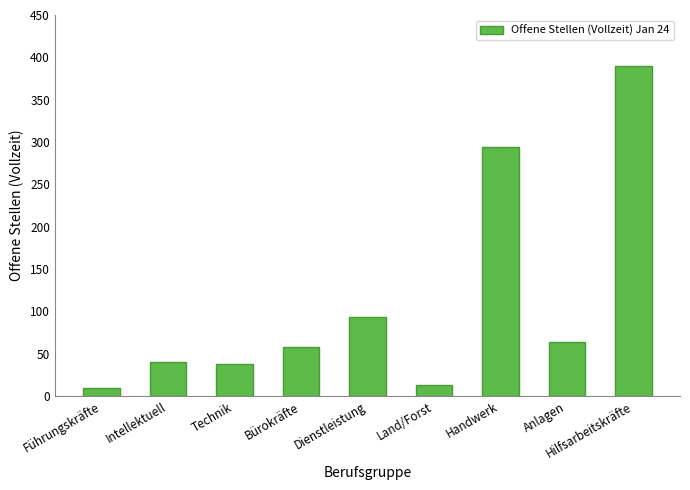

Which label corresponds to the largest value in the chart?

Hilfsarbeitskräfte